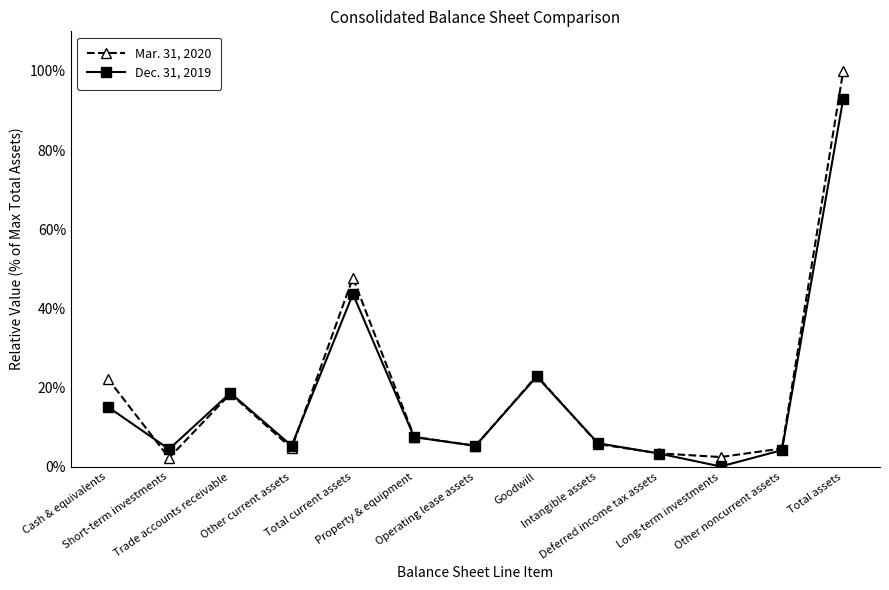

How many interior local peaks does the Dec. 31, 2019 series have?

3